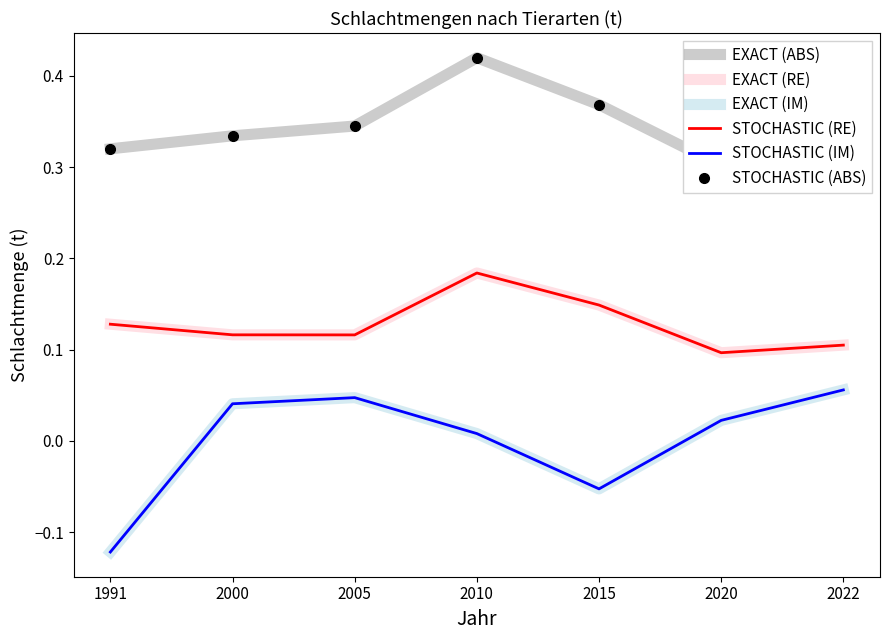

True or false: STOCHASTIC (RE) and STOCHASTIC (ABS) intersect in this chart.

False